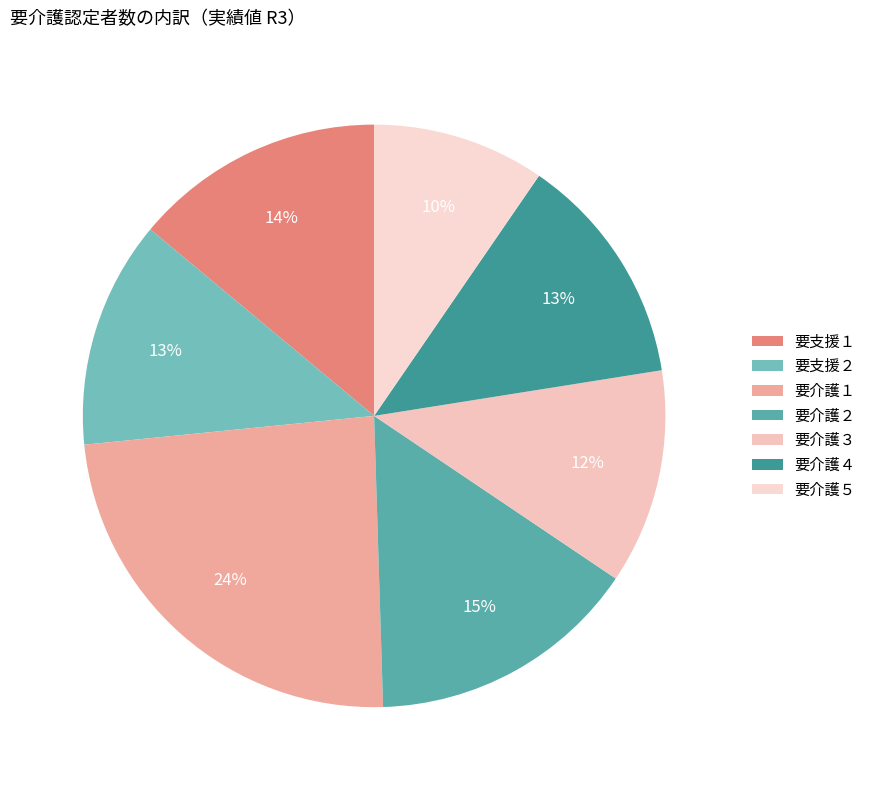

Is 要介護５ the majority of the pie?

No